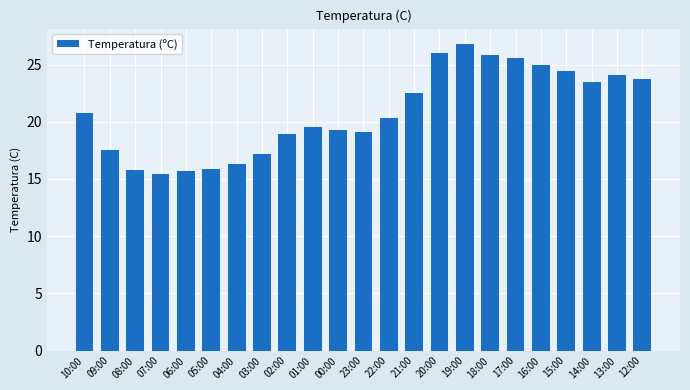

How many data points does each series have?

23